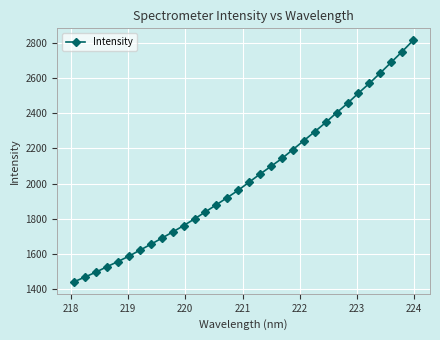

What is the smallest value displayed?

1442.3